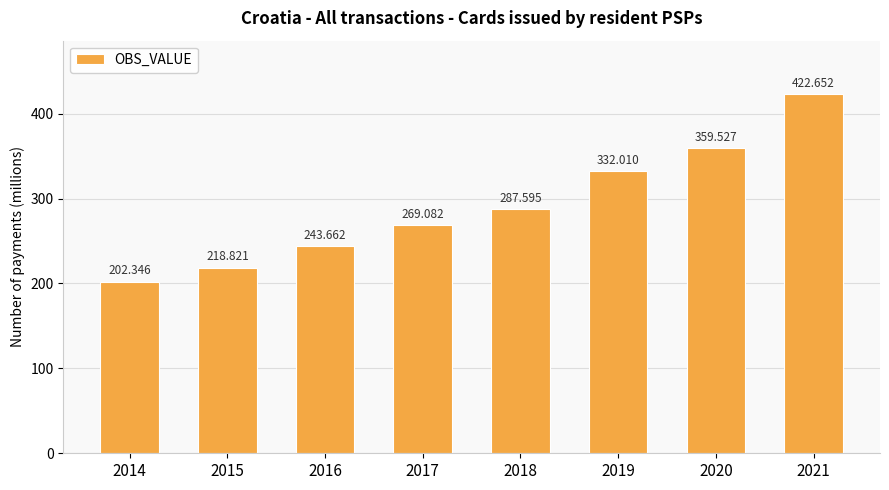

Between 2016 and 2014, which is larger?

2016